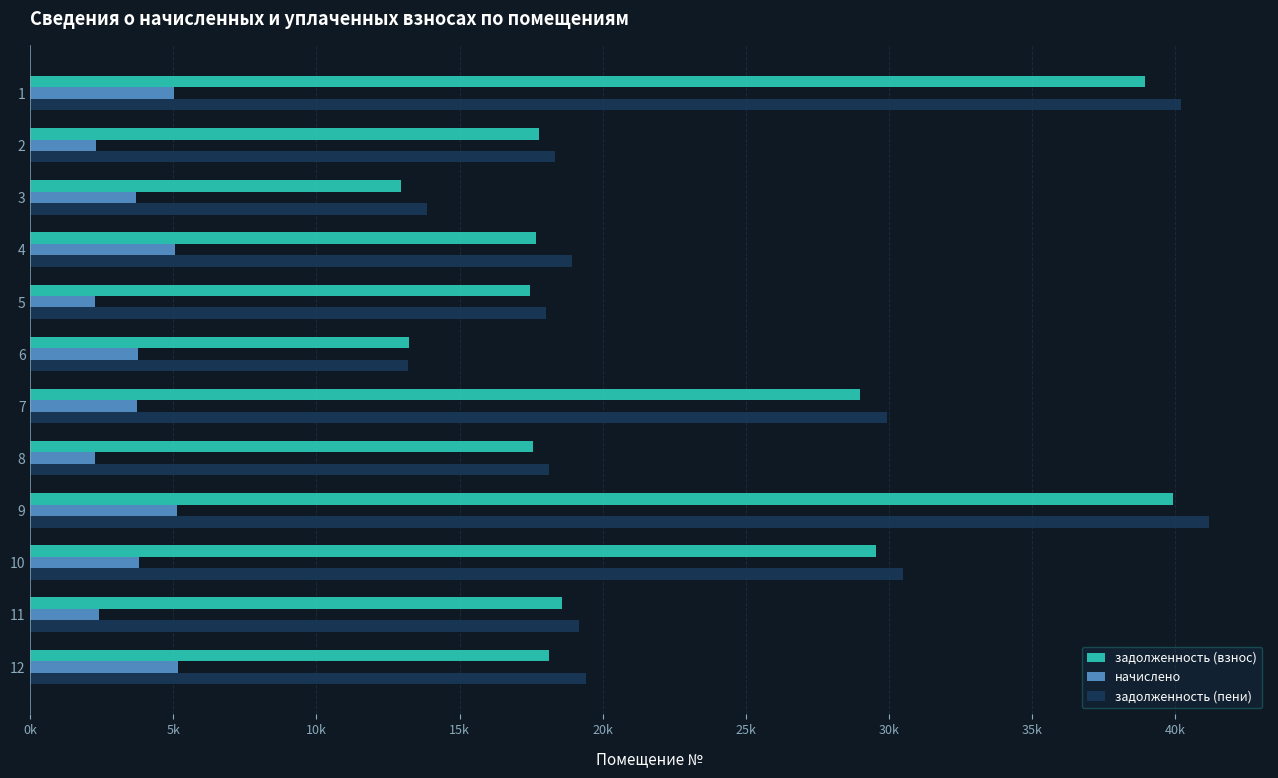

What are all the series names shown in the legend?

задолженность (взнос), начислено, задолженность (пени)